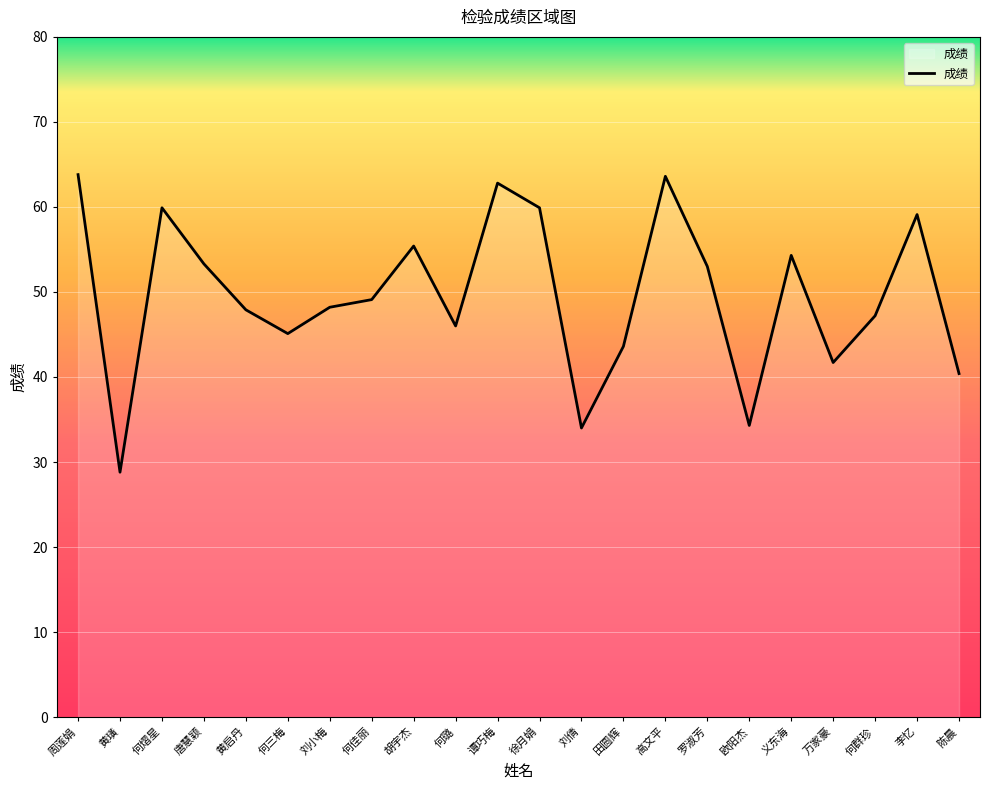

What position from the left is 陈晨?

22